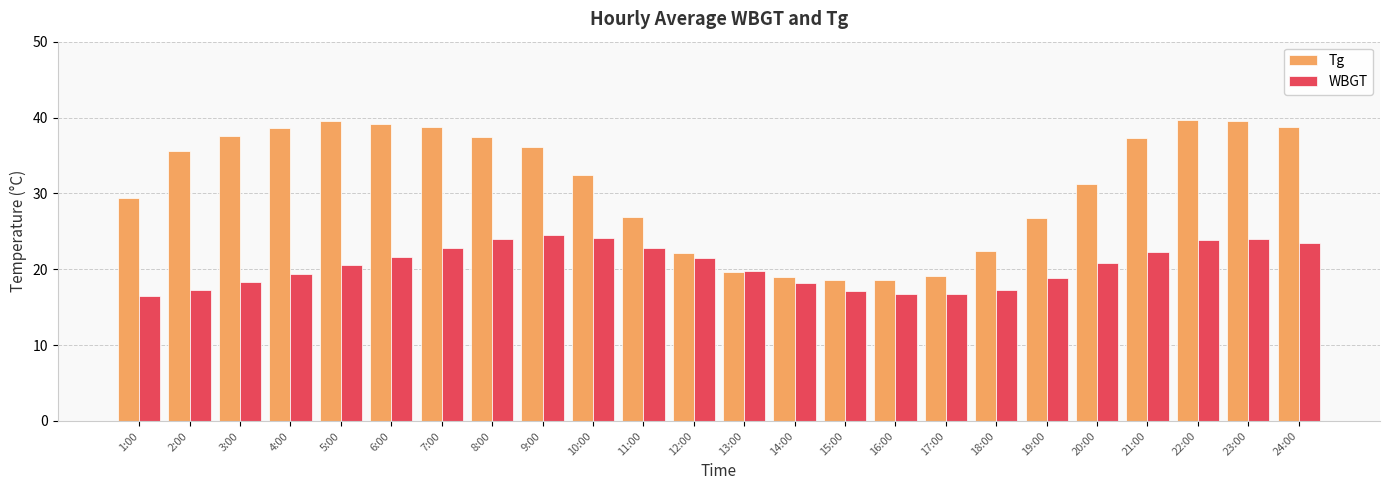

What is the average value of the Tg series?

31.0